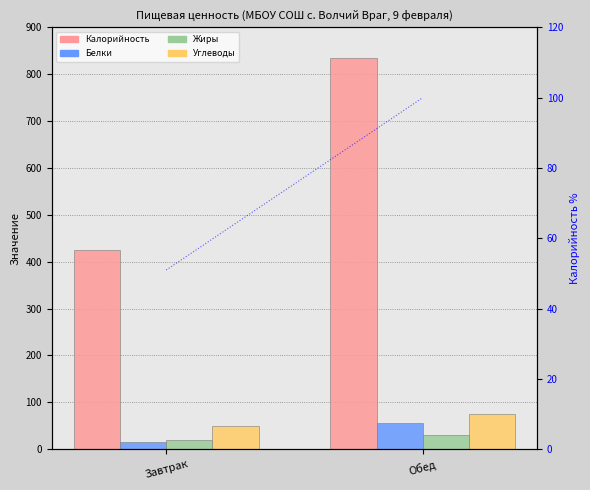

What is the label of the 2nd bar from the right?

Завтрак